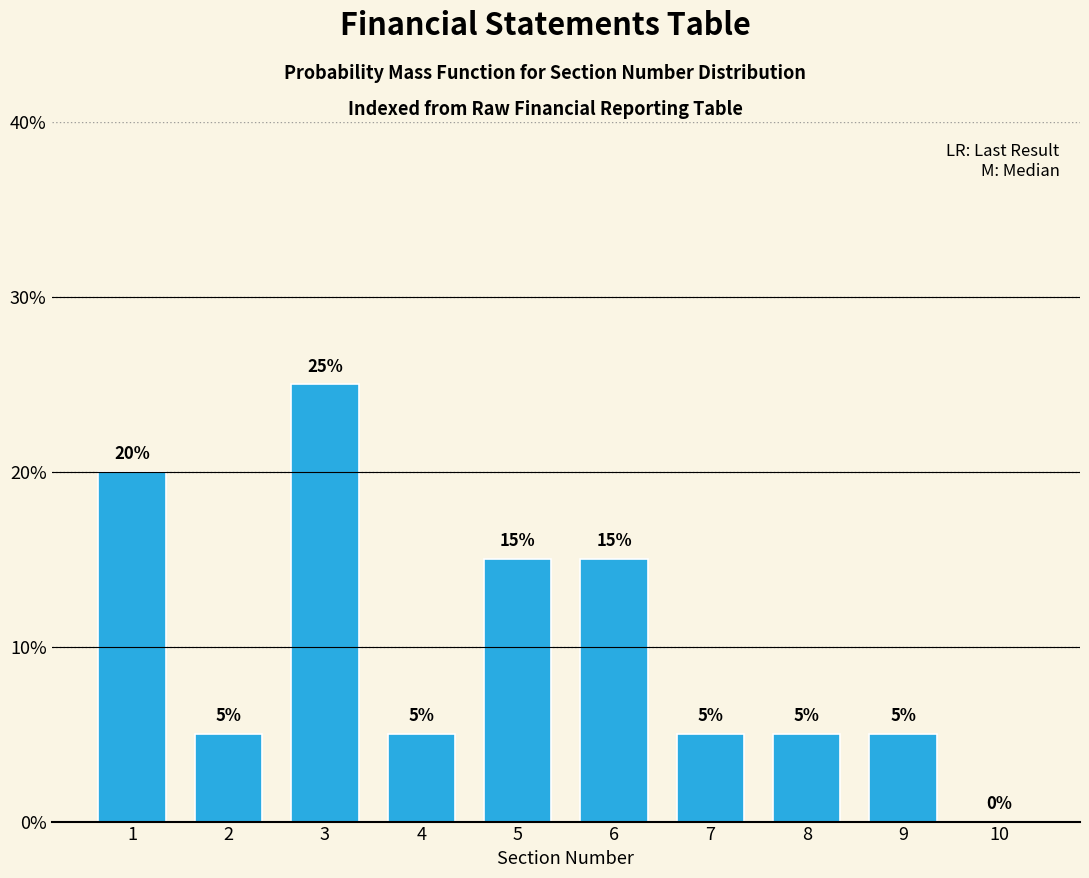

Reading left to right, extract all data points from this chart.

1=20	2=5	3=25	4=5	5=15	6=15	7=5	8=5	9=5	10=0